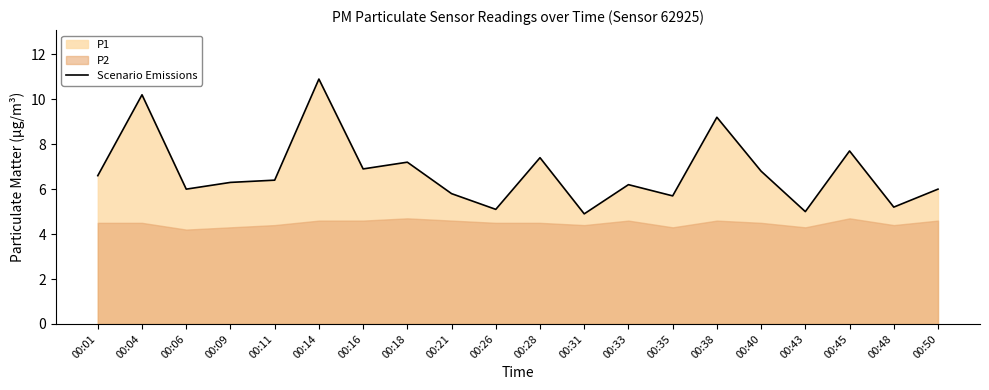

What is the maximum value shown in the chart?

10.9